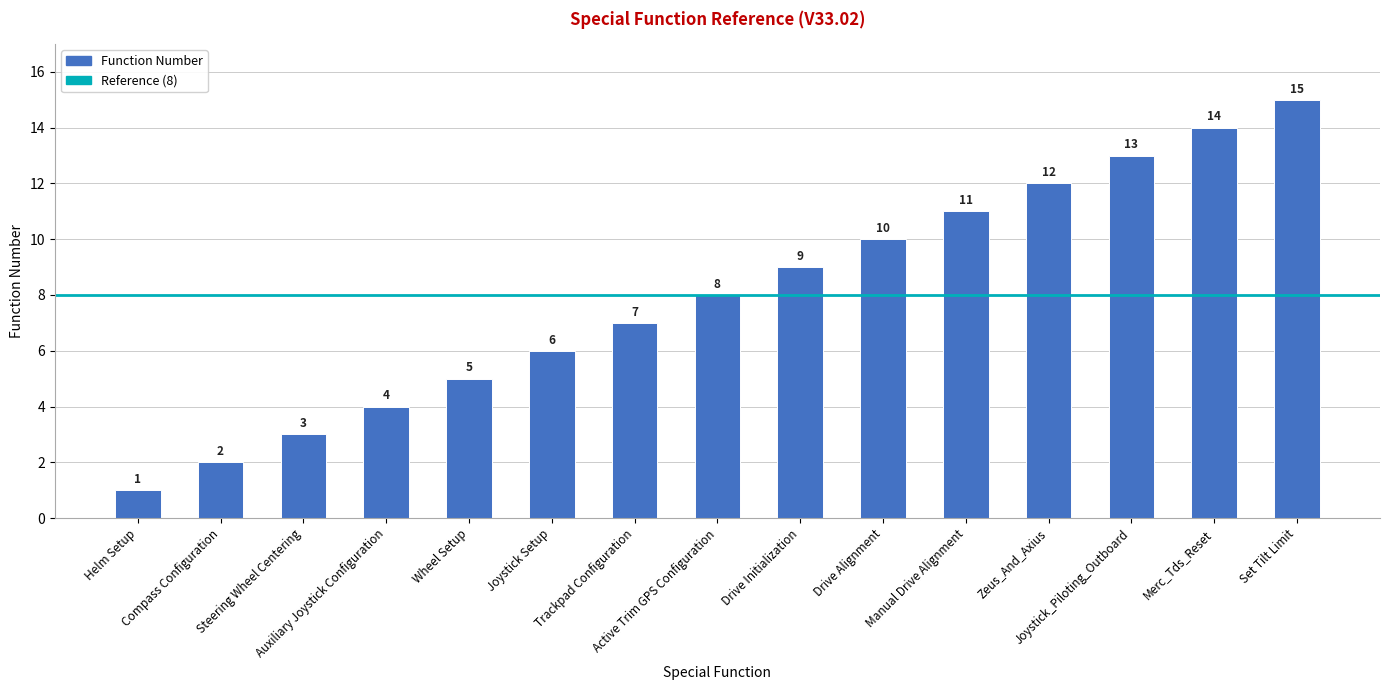

List the labels in order of value, smallest first.

Helm Setup, Compass Configuration, Steering Wheel Centering, Auxiliary Joystick Configuration, Wheel Setup, Joystick Setup, Trackpad Configuration, Active Trim GPS Configuration, Drive Initialization, Drive Alignment, Manual Drive Alignment, Zeus_And_Axius, Joystick_Piloting_Outboard, Merc_Tds_Reset, Set Tilt Limit